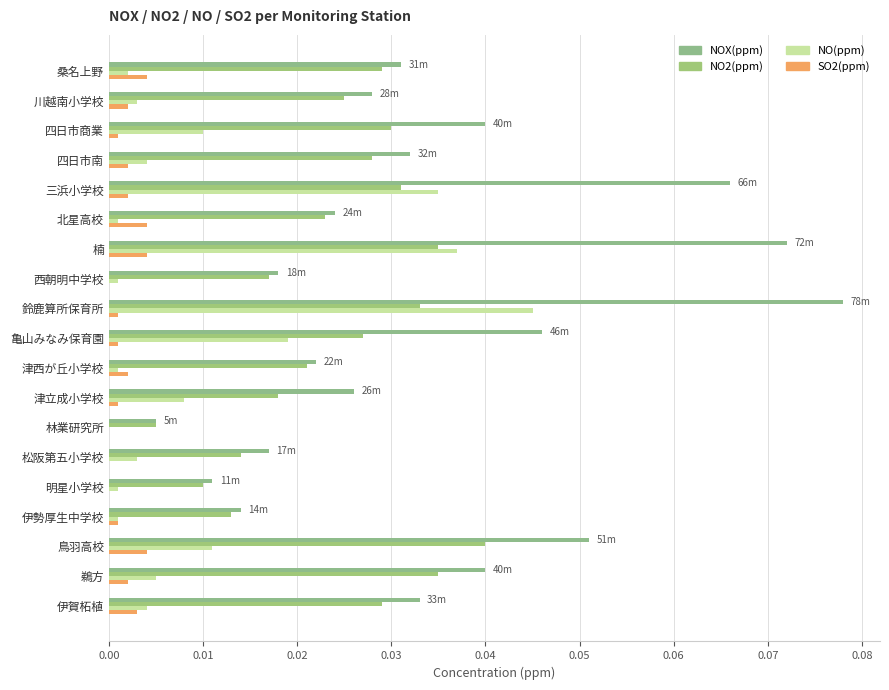

Count the number of data series in this chart.

4